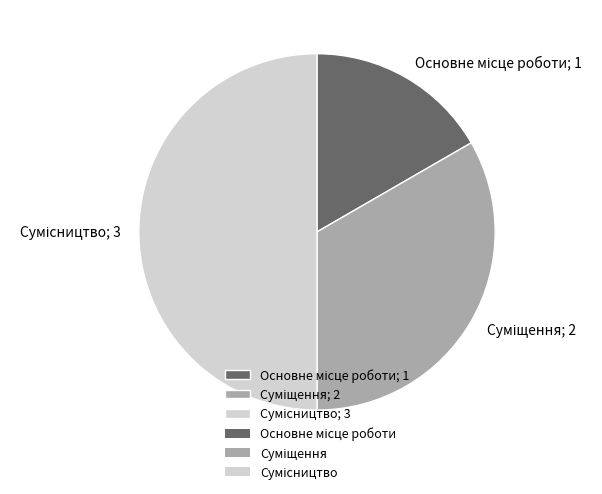

What is the change in value from Суміщення to Сумісництво?

+1